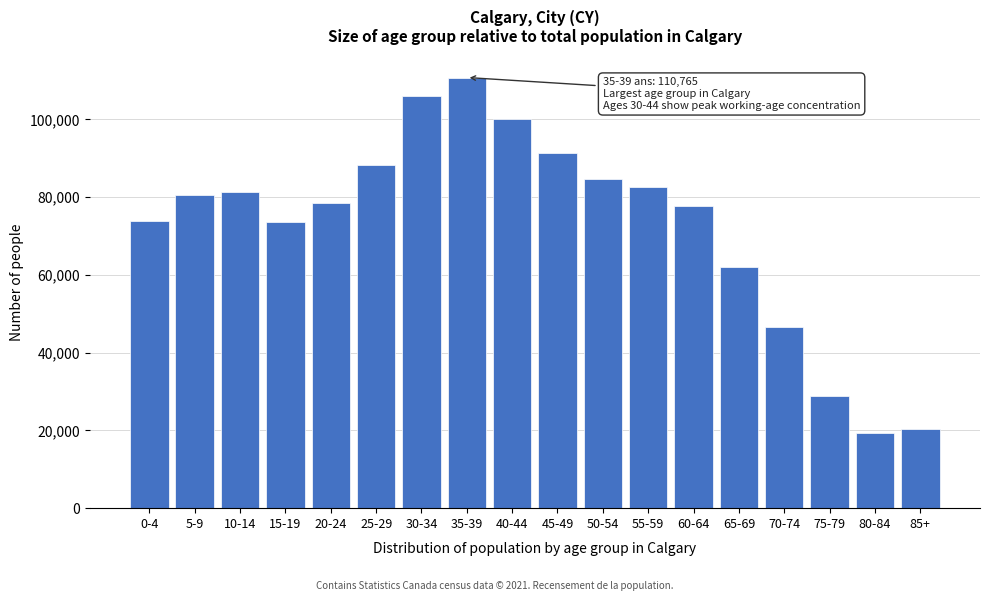

Is it true that the value at 50-54 is 84725?

True